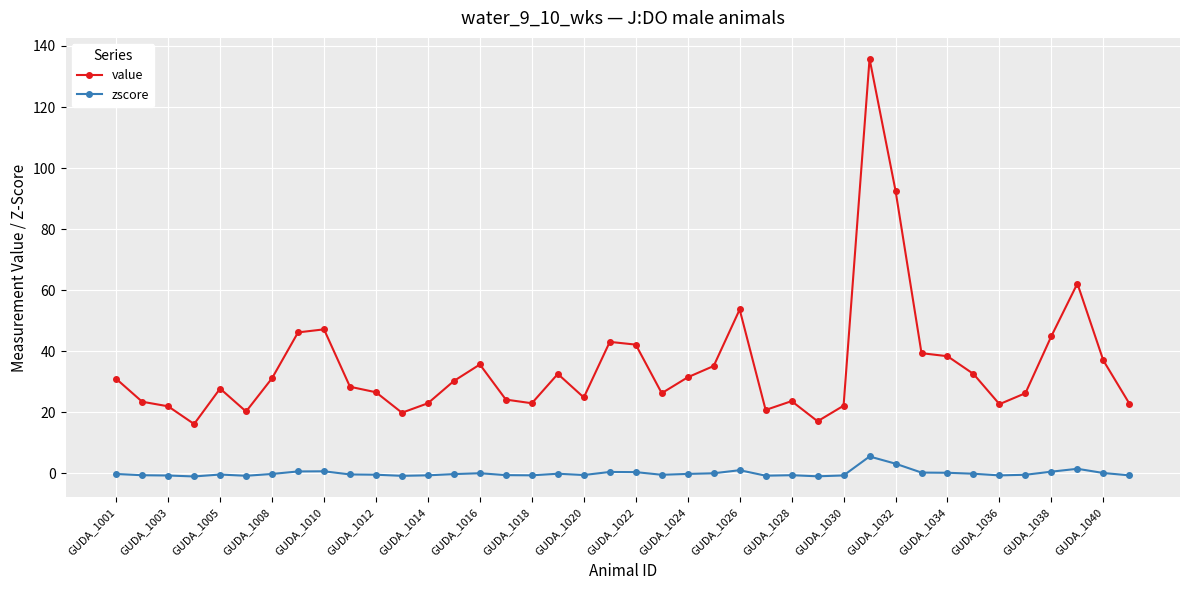

What is the difference between the second highest and minimum values in the zscore series?

4.2